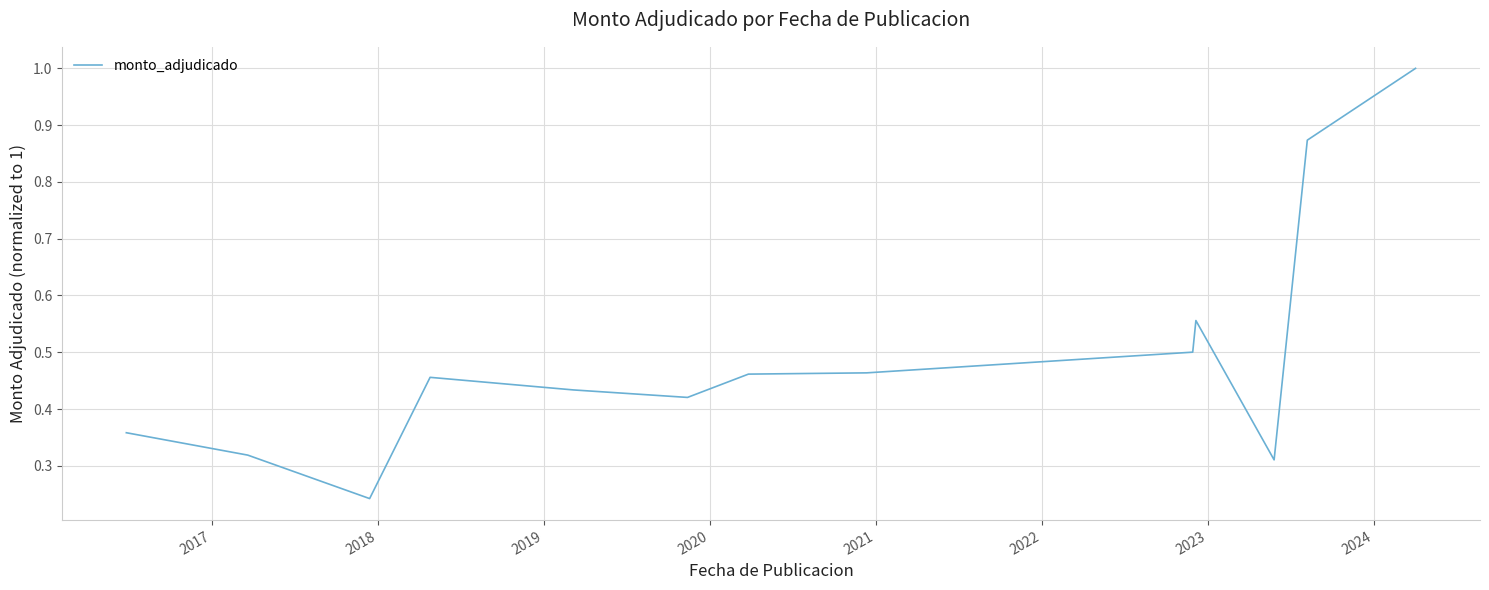

What is the difference between the maximum and minimum values?

0.8